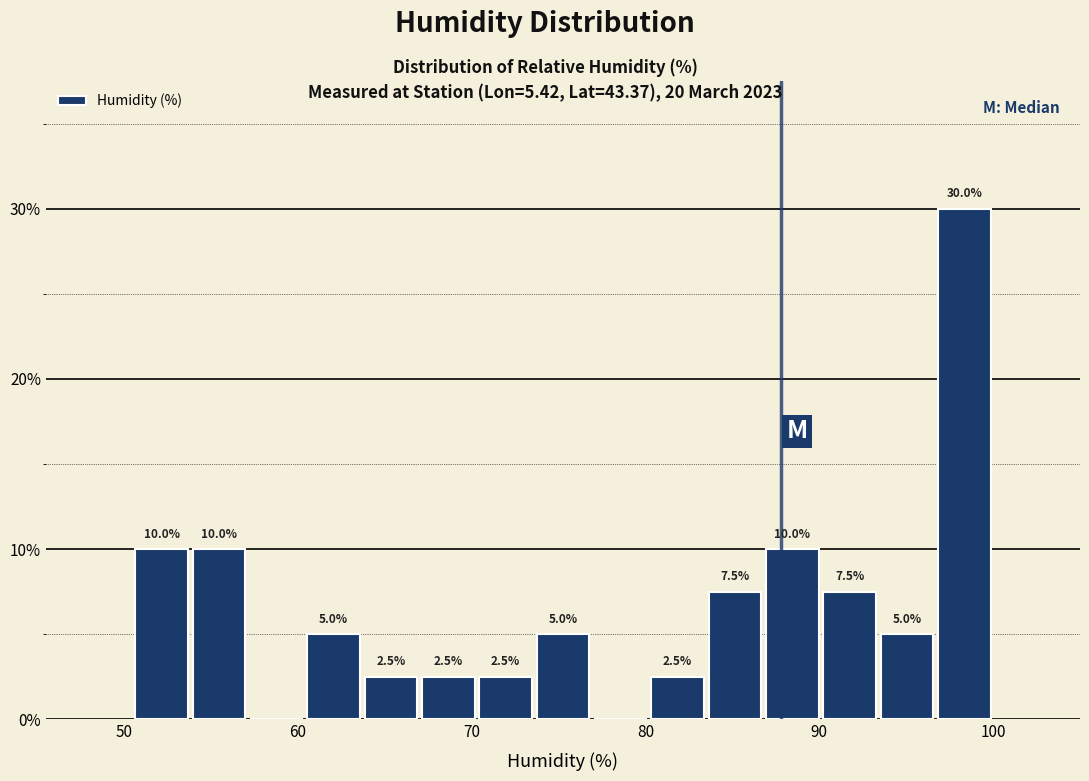

Read against the x-axis, roughly where is the centre of the tallest bar?

98